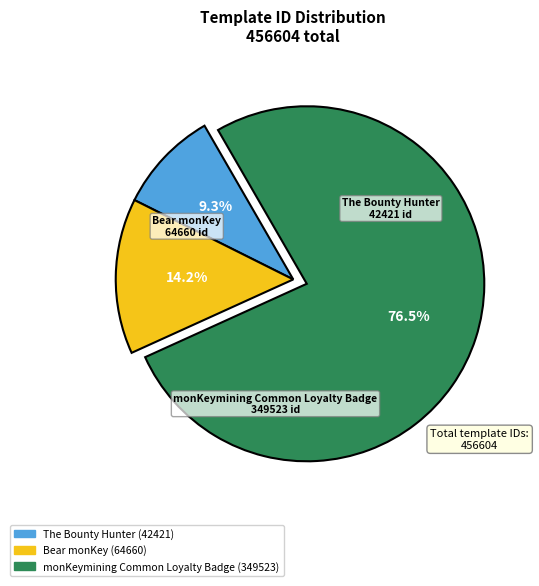

What is the ratio of the value at Bear monKey to the value at monKeymining Common Loyalty Badge?

0.2